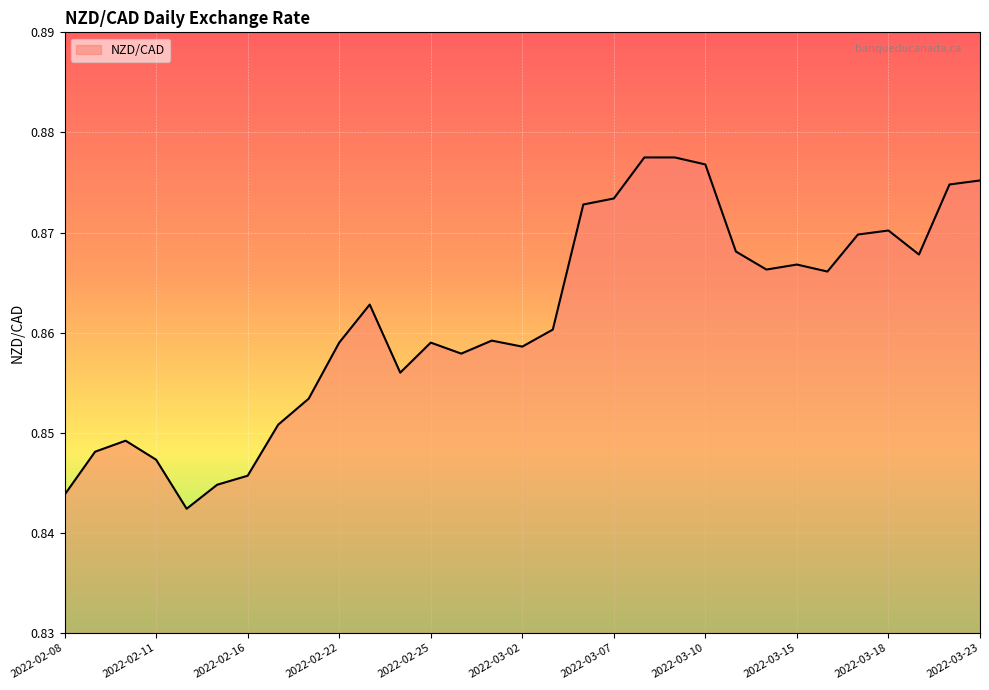

Count the number of data series in this chart.

1